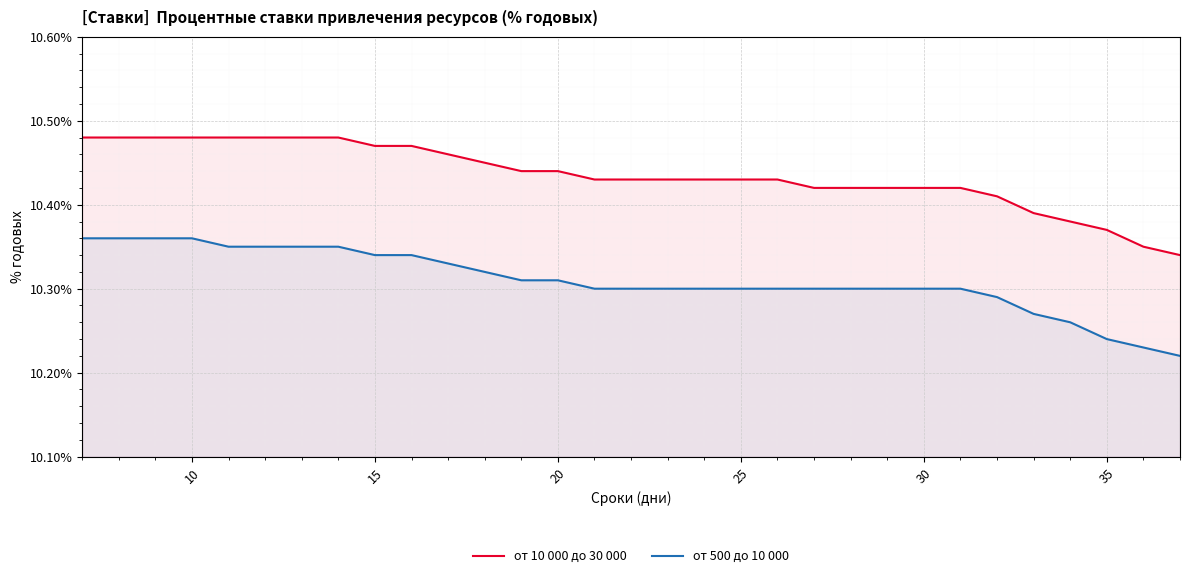

What is the smallest value displayed?

10.2